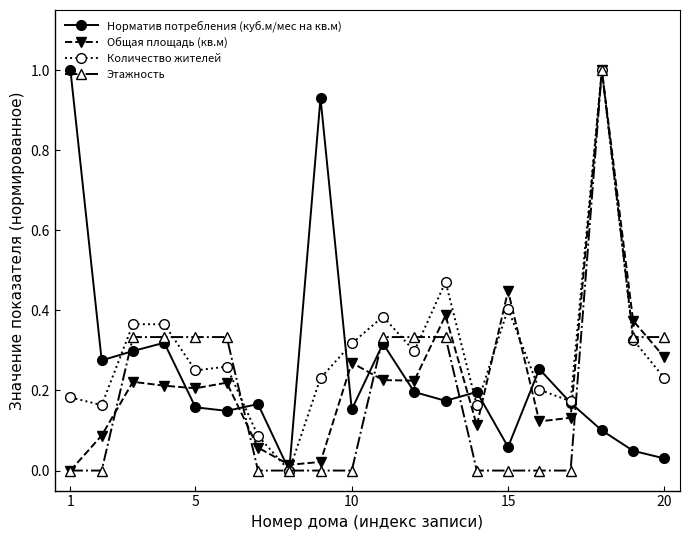

What is the greatest value displayed?

1.0